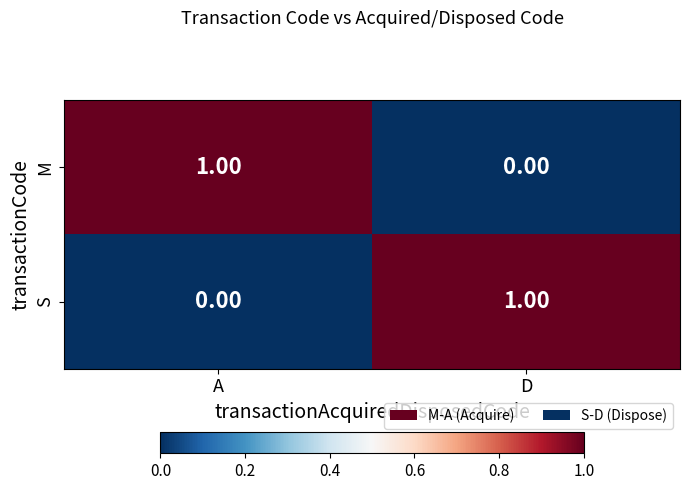

At which label does M reach its minimum?

D